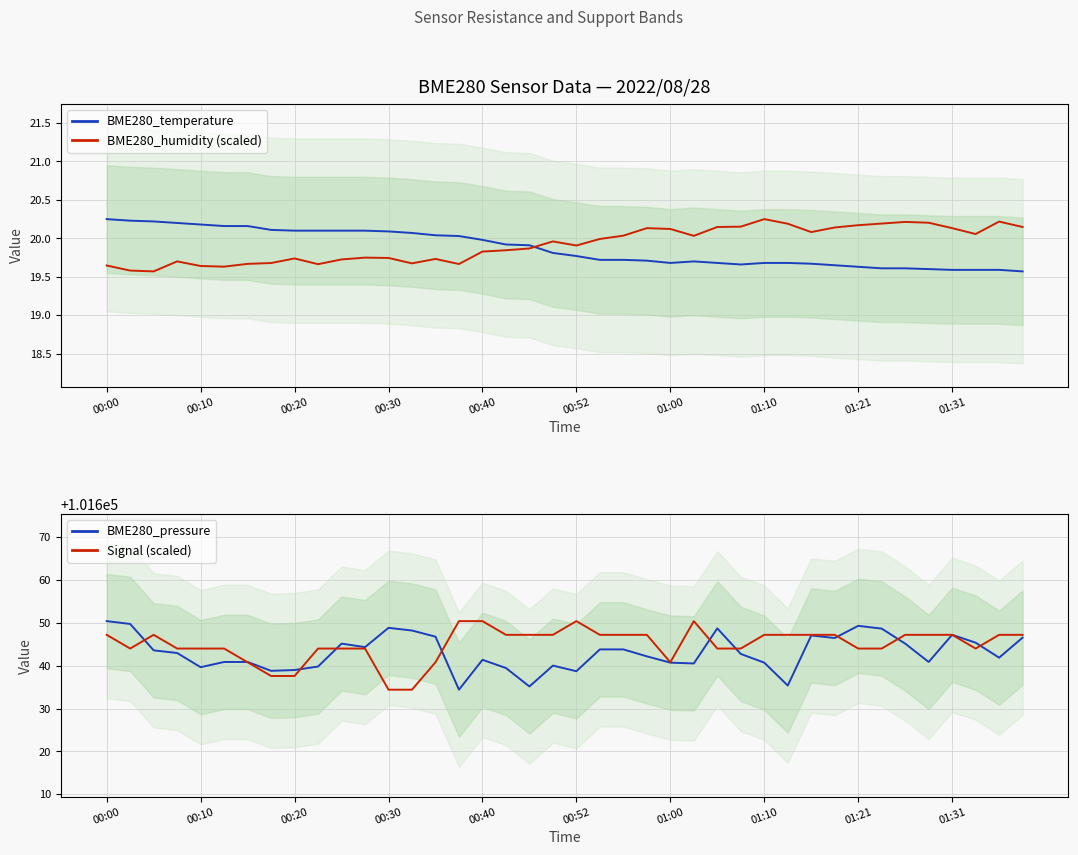

Reading left to right, what are all the values shown in this chart?

BME280_temperature: 20.2	20.2	20.2	20.2	20.2	20.2	20.2	20.1	20.1	20.1	20.1	20.1	20.1	20.1	20.0	20.0	20.0	19.9	19.9	19.8	19.8	19.7	19.7	19.7	19.7	19.7	19.7	19.7	19.7	19.7	19.7	19.6	19.6	19.6	19.6	19.6	19.6	19.6	19.6	19.6
BME280_humidity (scaled): 19.6	19.6	19.6	19.7	19.6	19.6	19.7	19.7	19.7	19.7	19.7	19.7	19.7	19.7	19.7	19.7	19.8	19.8	19.9	20.0	19.9	20.0	20.0	20.1	20.1	20.0	20.1	20.2	20.2	20.2	20.1	20.1	20.2	20.2	20.2	20.2	20.1	20.1	20.2	20.1
BME280_pressure: 101650.4	101649.8	101643.6	101643.0	101639.7	101640.9	101640.9	101638.8	101639.0	101639.8	101645.2	101644.3	101648.8	101648.2	101646.8	101634.4	101641.4	101639.5	101635.2	101640.0	101638.7	101643.8	101643.8	101642.2	101640.7	101640.5	101648.7	101642.8	101640.7	101635.4	101647.1	101646.5	101649.3	101648.7	101645.2	101640.9	101647.2	101645.4	101641.9	101646.6
Signal (scaled): 101647.2	101644.0	101647.2	101644.0	101644.0	101644.0	101640.8	101637.6	101637.6	101644.0	101644.0	101644.0	101634.4	101634.4	101640.8	101650.4	101650.4	101647.2	101647.2	101647.2	101650.4	101647.2	101647.2	101647.2	101640.8	101650.4	101644.0	101644.0	101647.2	101647.2	101647.2	101647.2	101644.0	101644.0	101647.2	101647.2	101647.2	101644.0	101647.2	101647.2